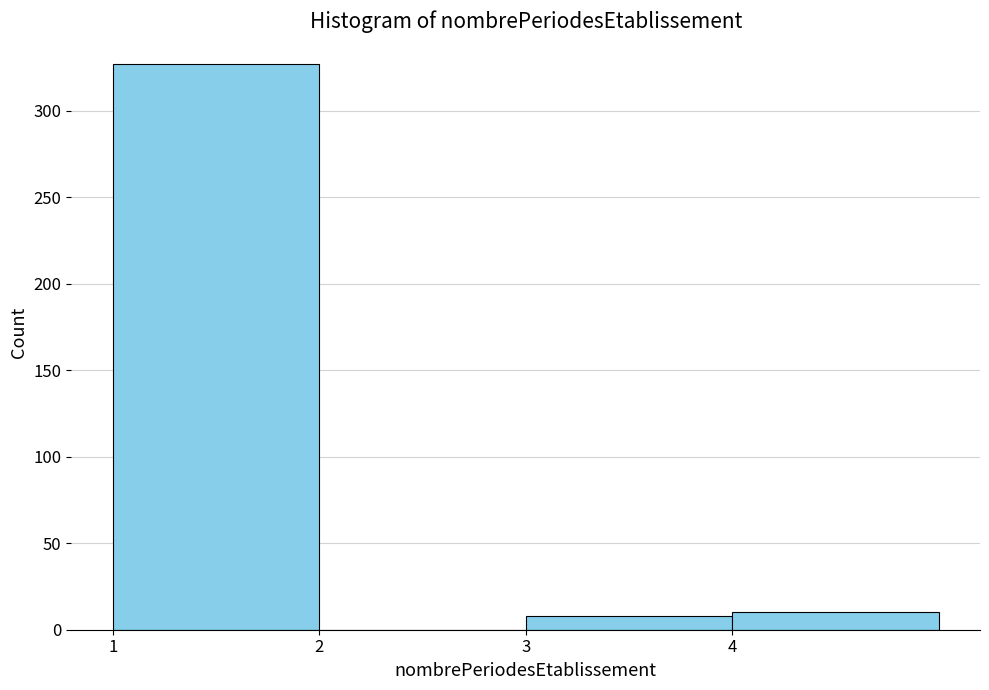

How tall is the bar that spans 3 to 4 on the x-axis? The values are not printed on the chart, so give them approximately, as read against the axis.

10